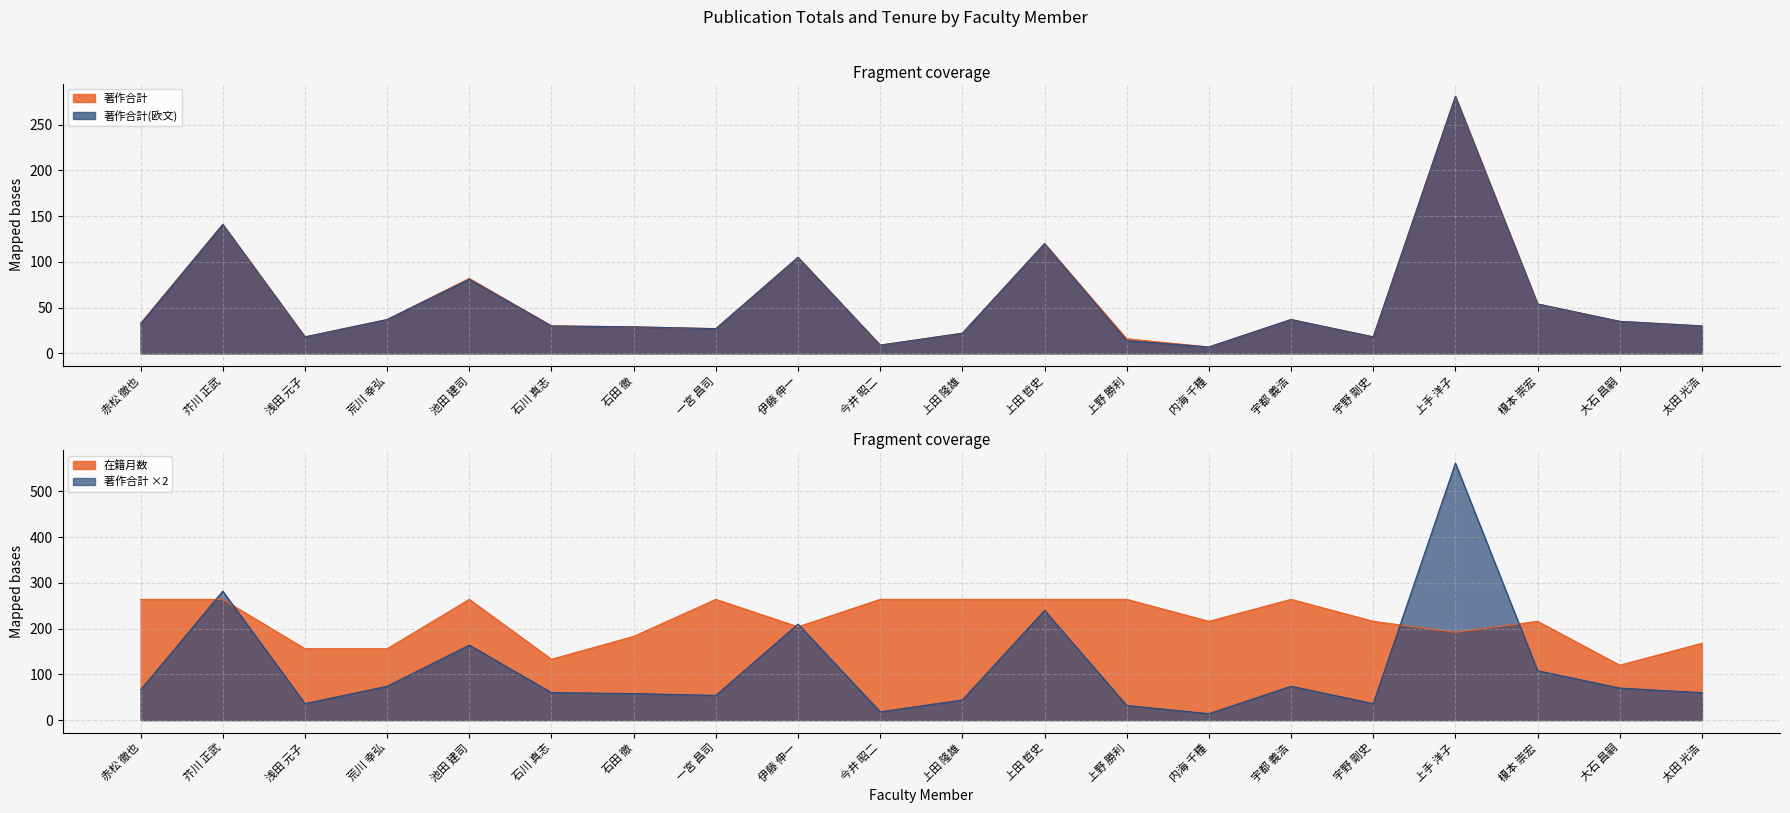

How many interior local valleys does the 著作合計 series have?

5